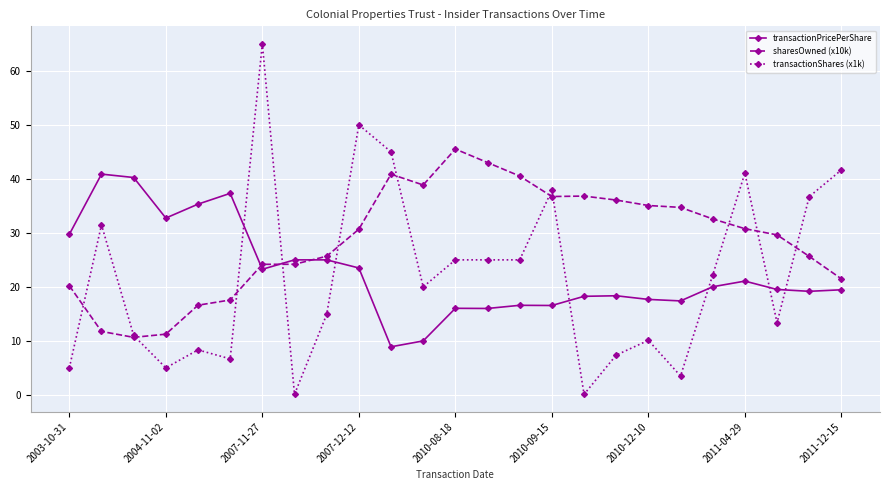

True or false: sharesOwned (x10k) has more than 0 points higher than both neighbors.

True